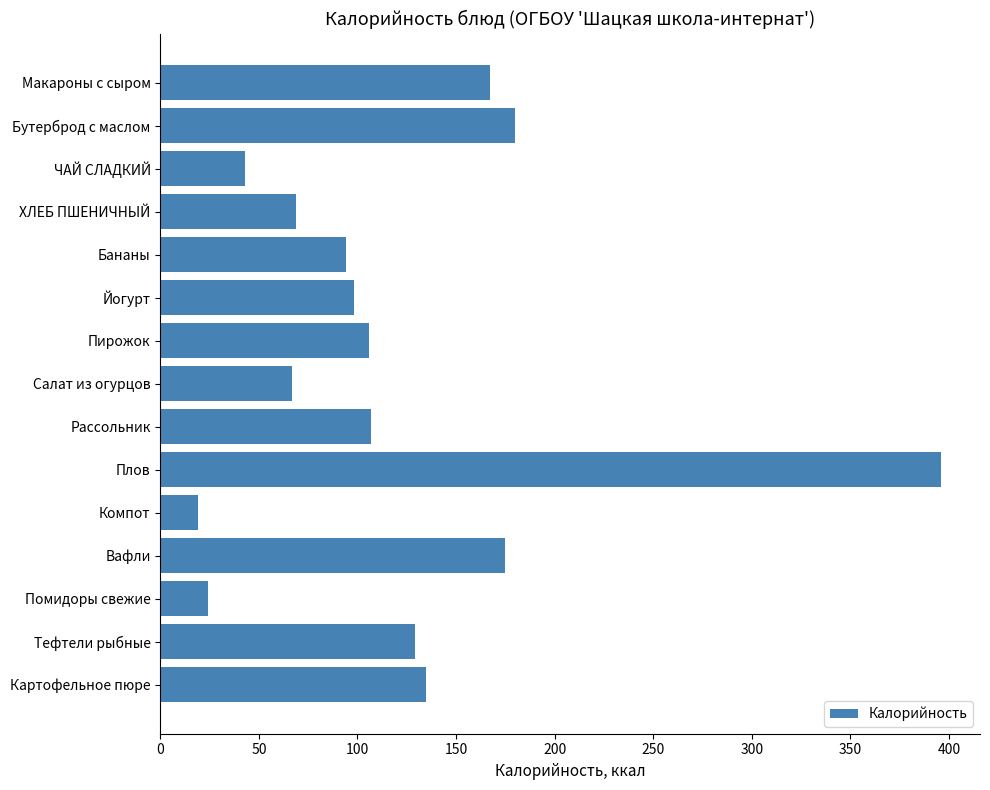

What is the average value?

121